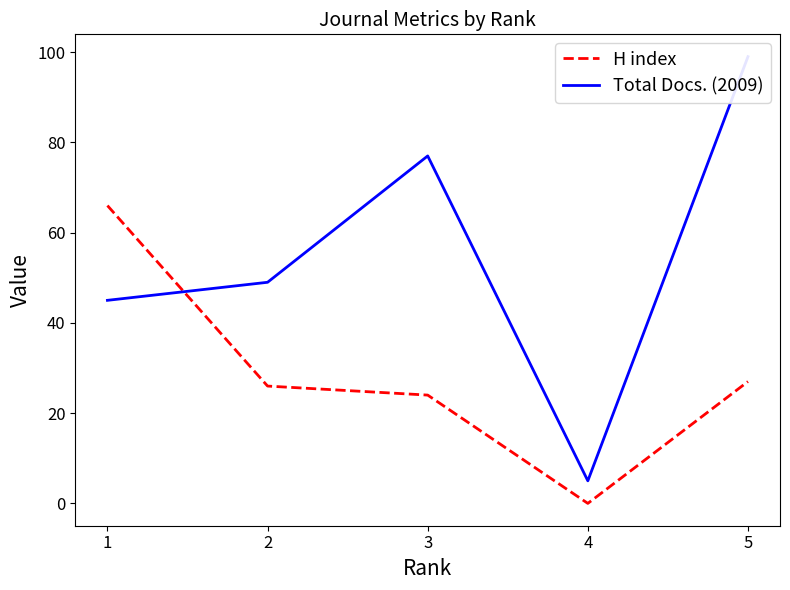

Which series has the widest spread of values?

Total Docs. (2009)